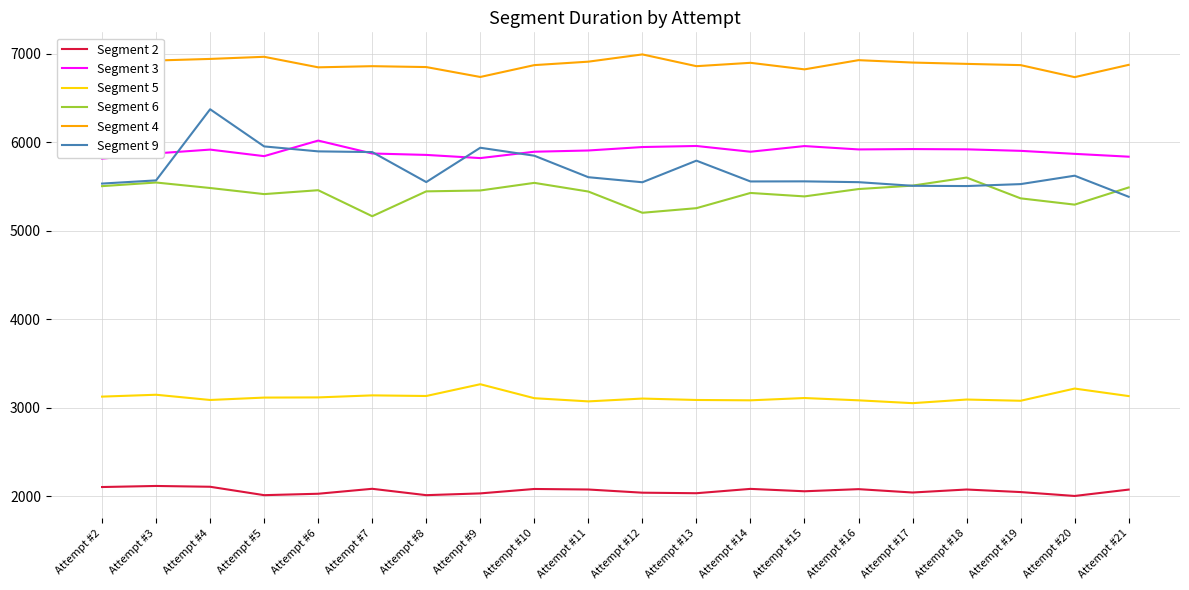

What is the average value of the Segment 6 series?

5425